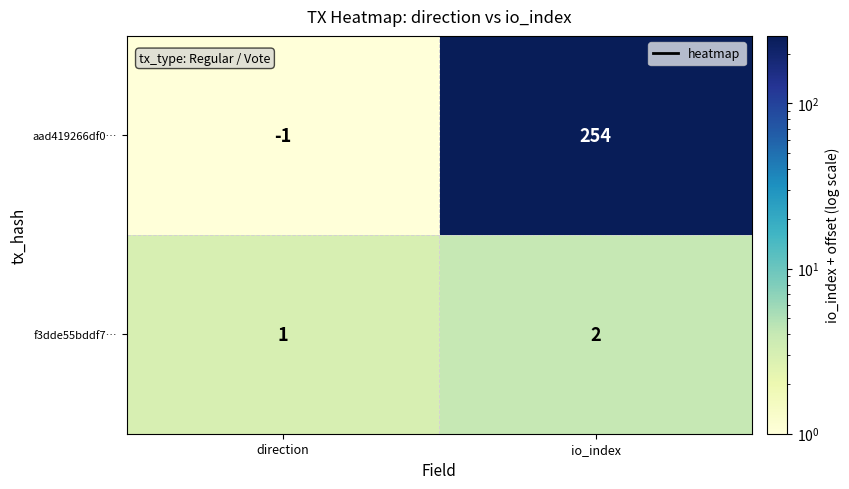

Which series changed the most between direction and io_index?

aad419266df0…